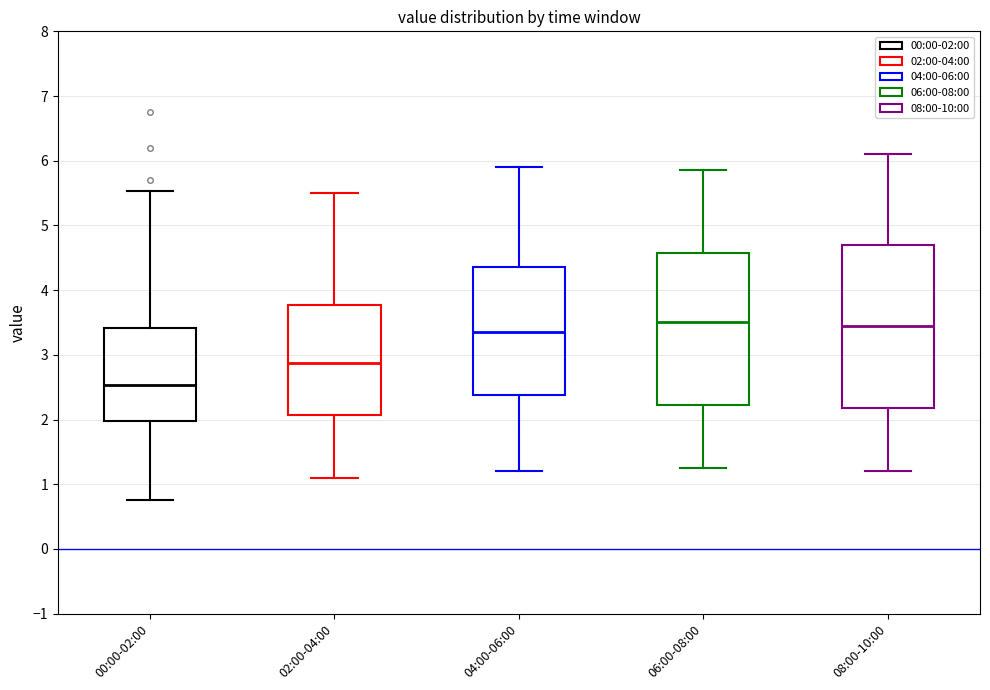

Reading left to right, transcribe this box plot: for each box, give where its median line is, the range the box spans, and where its two whiskers end, as read against the y-axis. The values are not printed on the chart, so give them approximately, as read against the axis.

00:00-02:00: median 2.5, box 2.0 to 3.4, whiskers 0.8 to 5.5
02:00-04:00: median 2.9, box 2.1 to 3.8, whiskers 1.1 to 5.5
04:00-06:00: median 3.4, box 2.4 to 4.4, whiskers 1.2 to 5.9
06:00-08:00: median 3.5, box 2.2 to 4.6, whiskers 1.3 to 5.9
08:00-10:00: median 3.5, box 2.2 to 4.7, whiskers 1.2 to 6.1